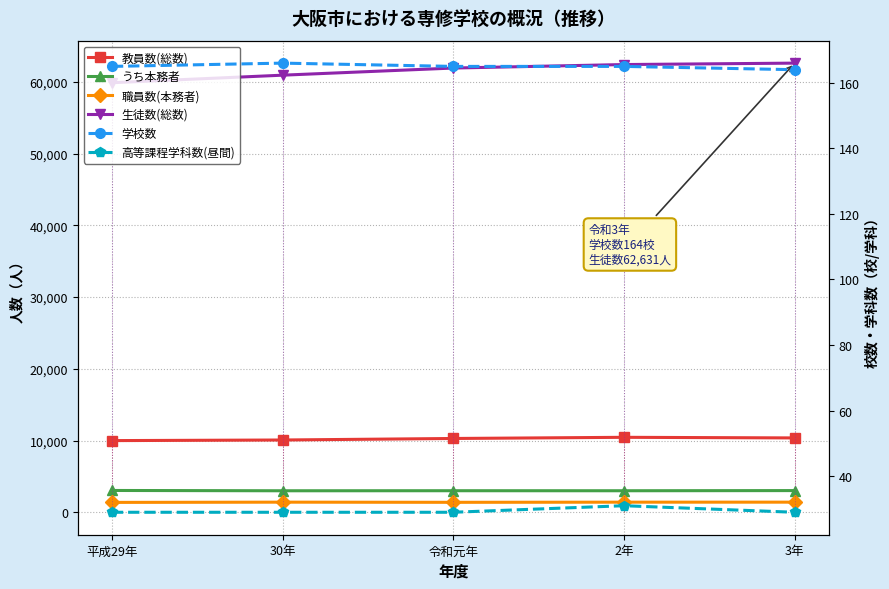

Which has a higher value, 3年 or 令和元年?

3年